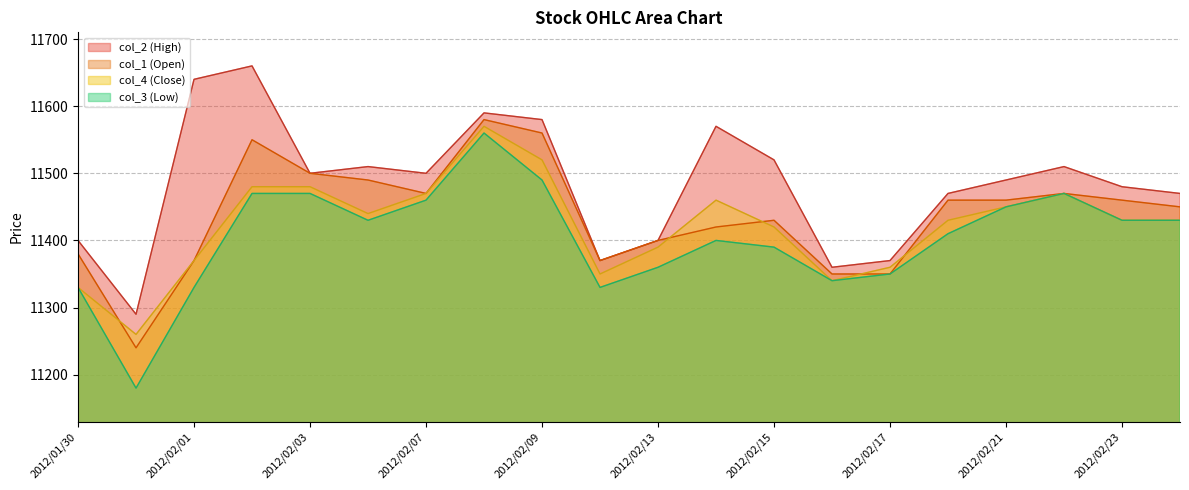

What is the sum of the col_3 values at 2012/02/16 and 2012/02/23?

22770